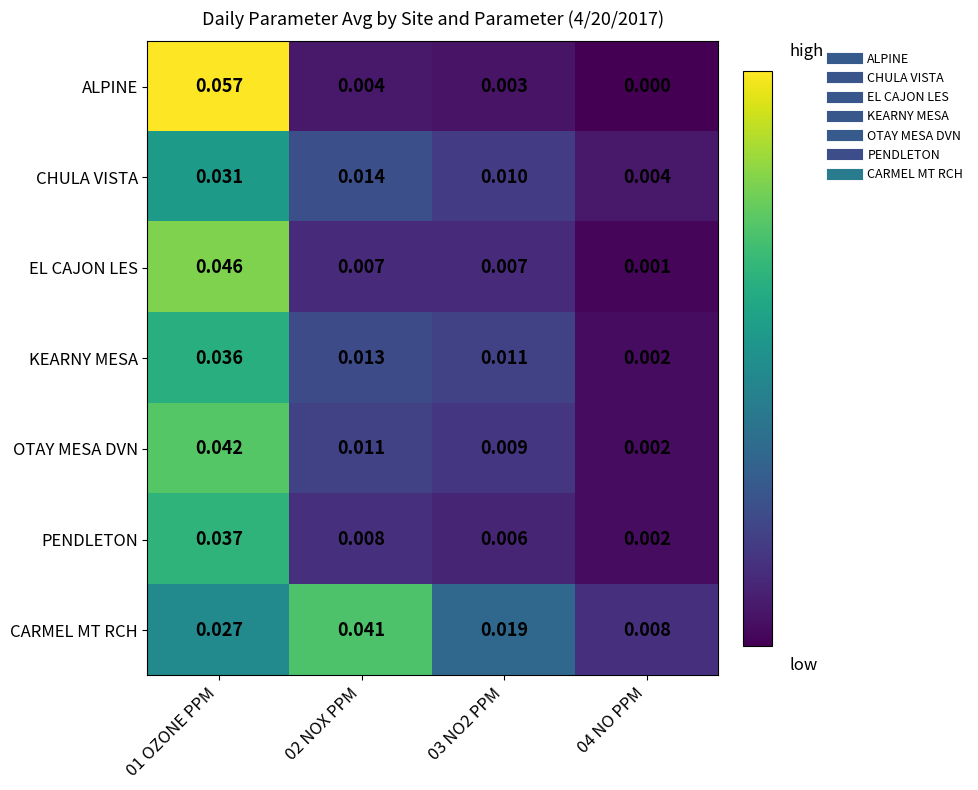

At how many categories does at least one series exceed 0?

4